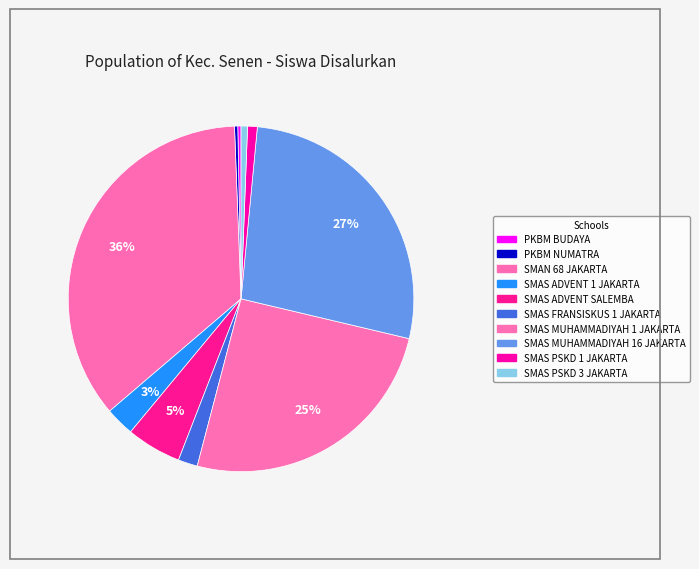

Which category has the smallest portion of the pie?

PKBM BUDAYA